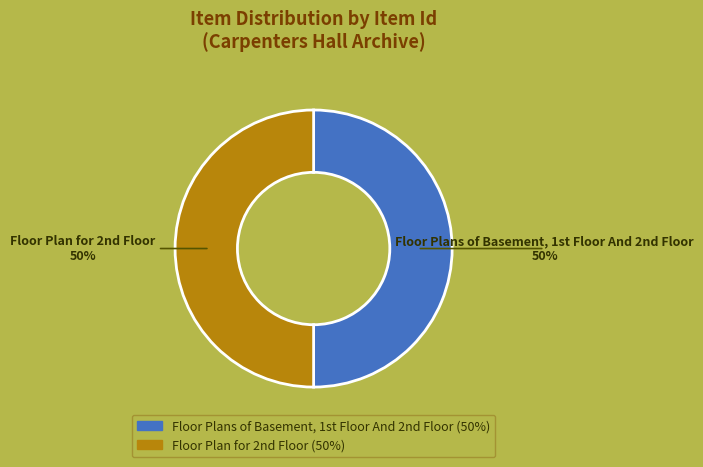

Count the number of slices in the pie.

2